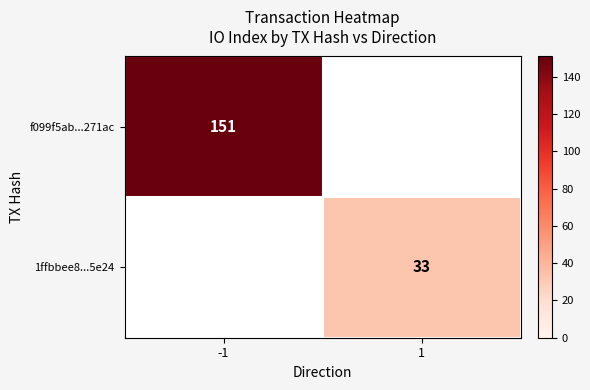

Is it true that f099f5ab...271ac equals 34 at -1?

False